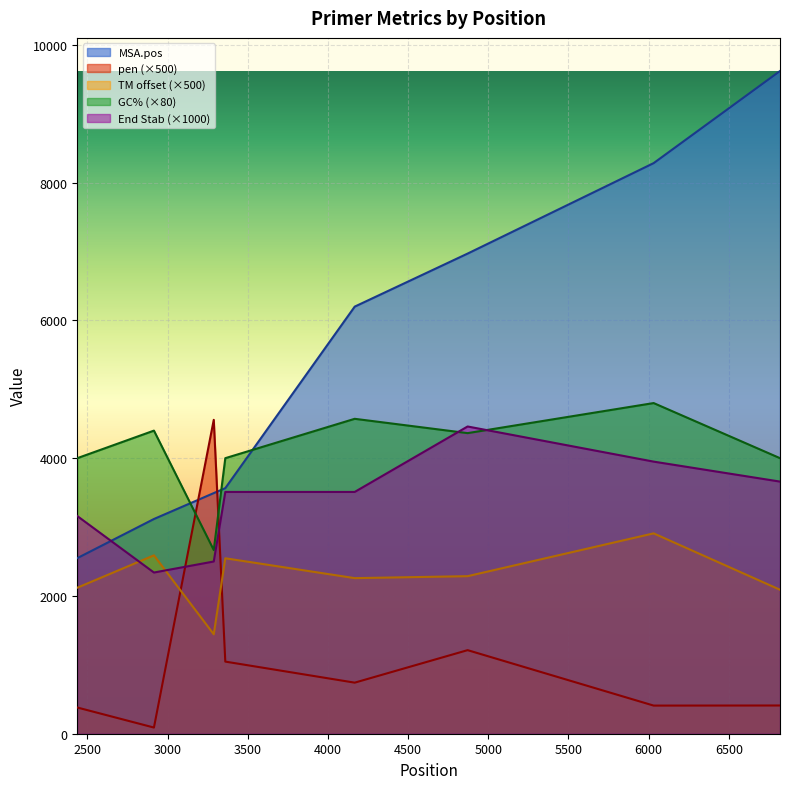

Between which two adjacent categories do PRIMER_RIGHT_0_GC_PERCENT and PRIMER_RIGHT_0_END_STABILITY first intersect?

4167 and 4871